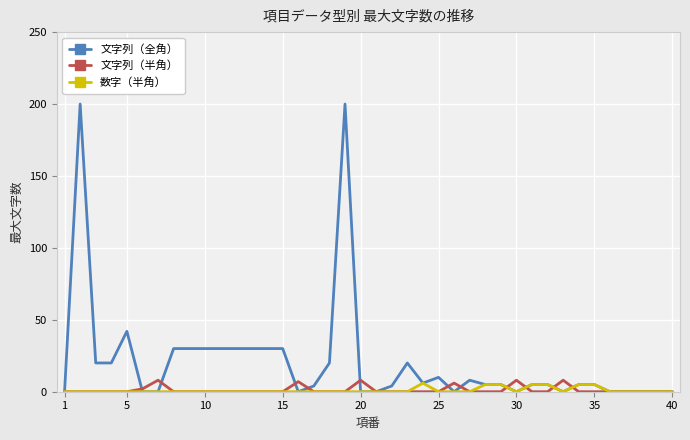

Which series has the largest total across all categories?

文字列（全角）